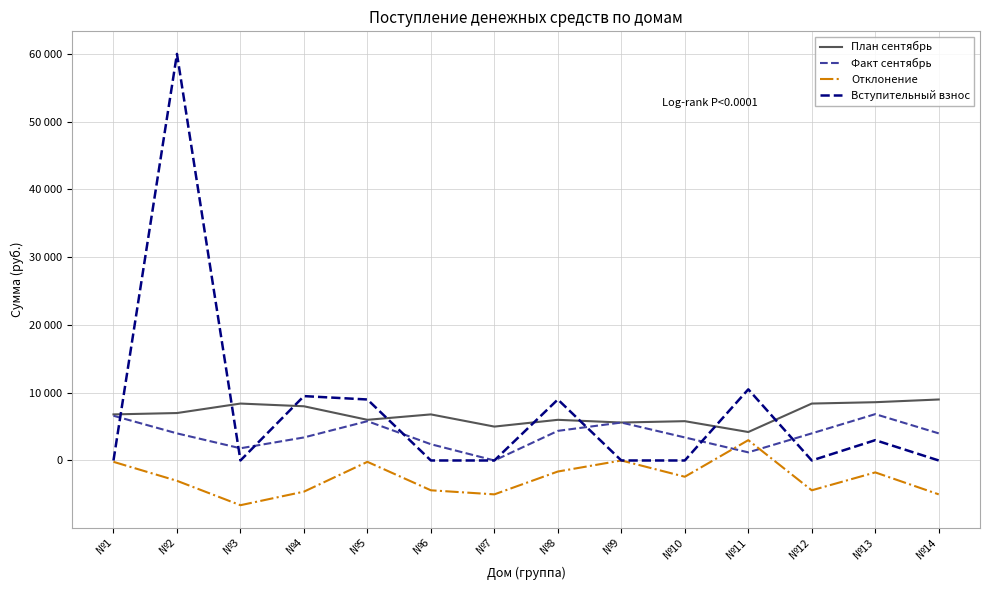

Which series has the largest range (max minus min)?

Вступительный взнос